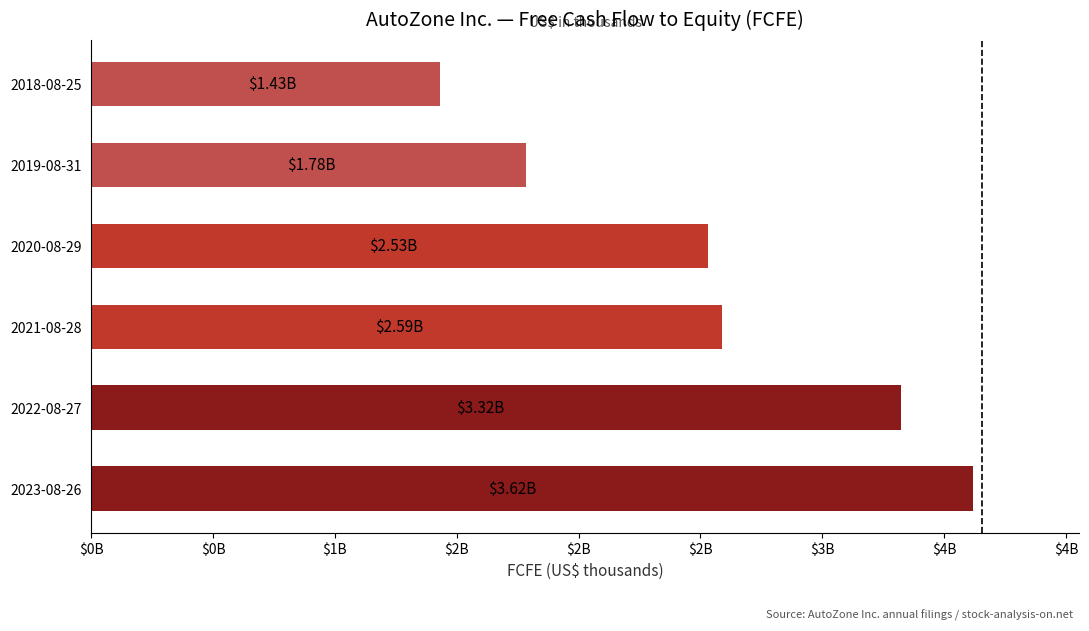

Does the chart contain stacked bars?

No